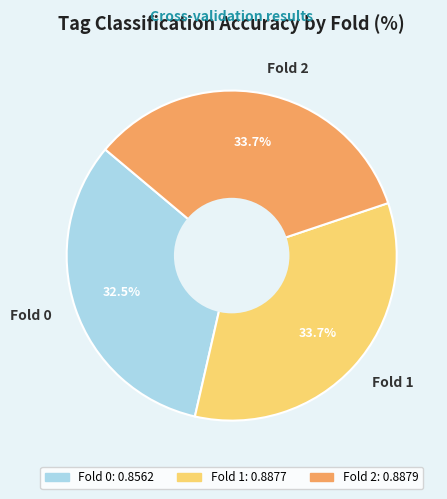

To the nearest percent, what percentage of the pie is Fold 2?

34%